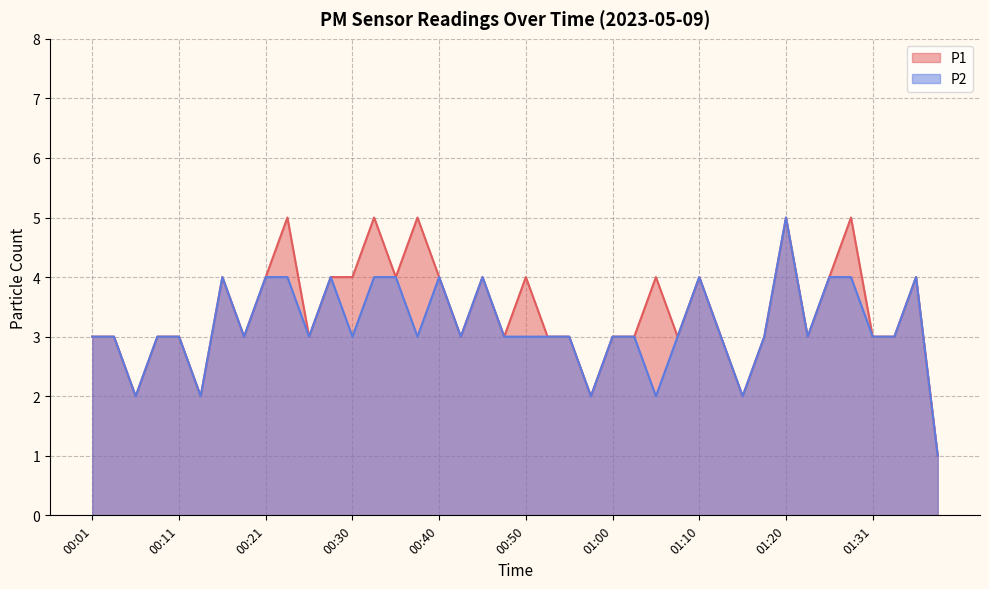

Where is P2 nearest to the value 3?

00:01